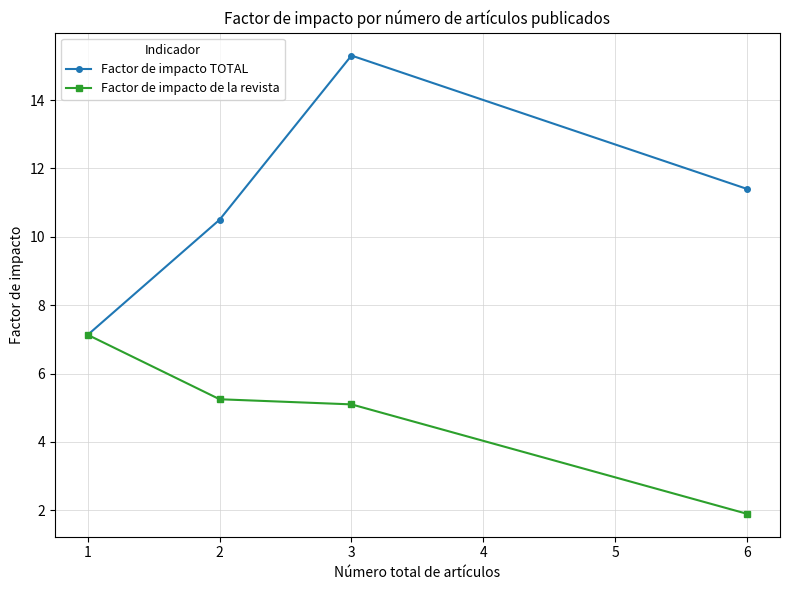

At which label does Factor de impacto TOTAL first exceed 11?

3